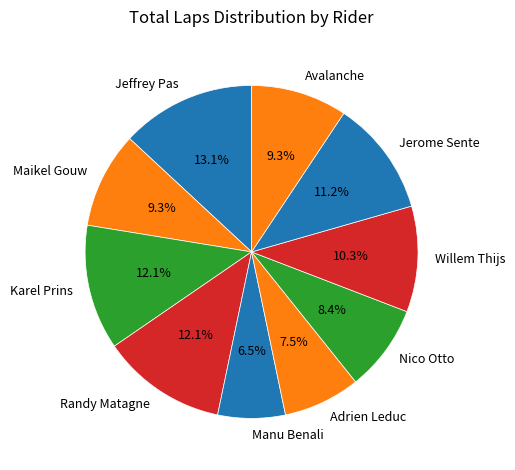

Which slice is the smallest?

Manu Benali